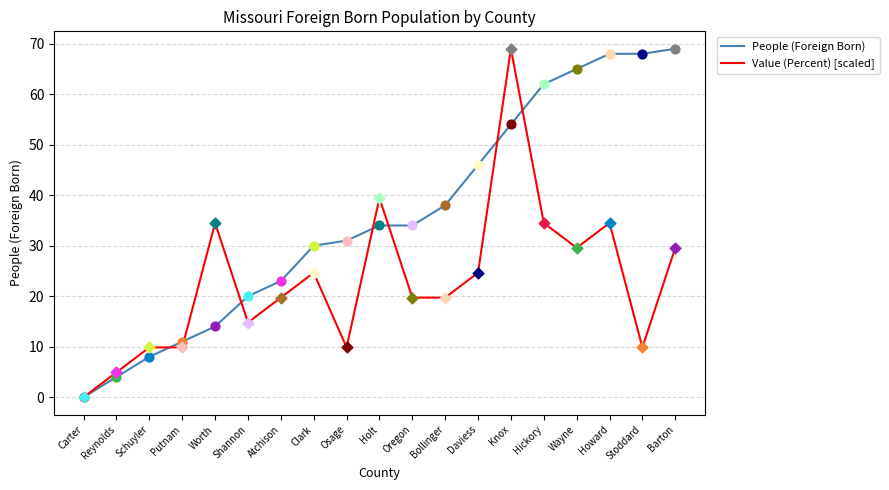

Between Atchison and Bollinger, which series saw the biggest shift?

People (Foreign Born)